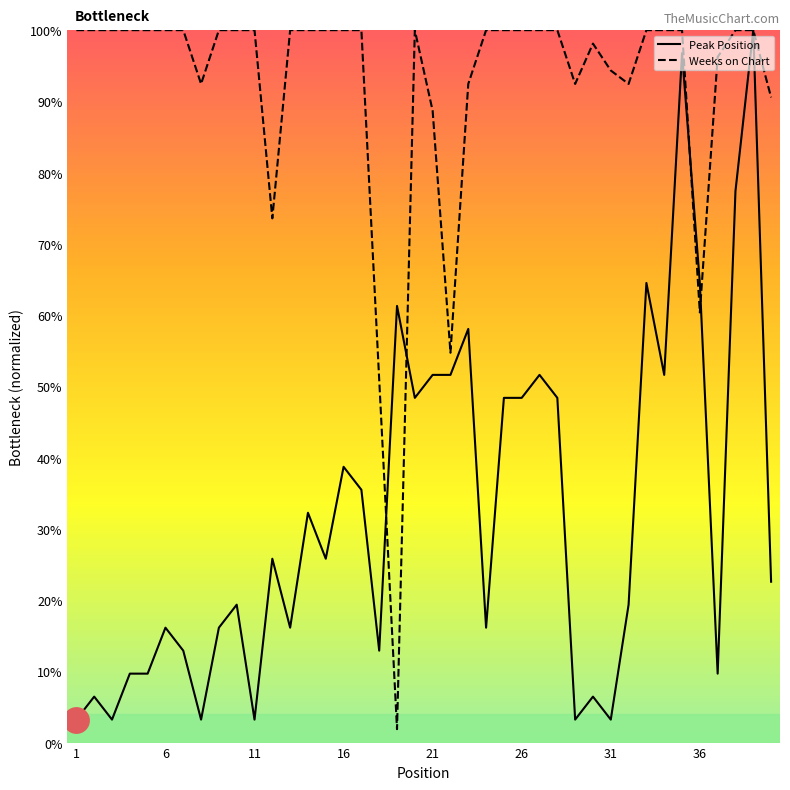

Rank the series by their average value, from lowest to highest.

Peak Position, Weeks on Chart